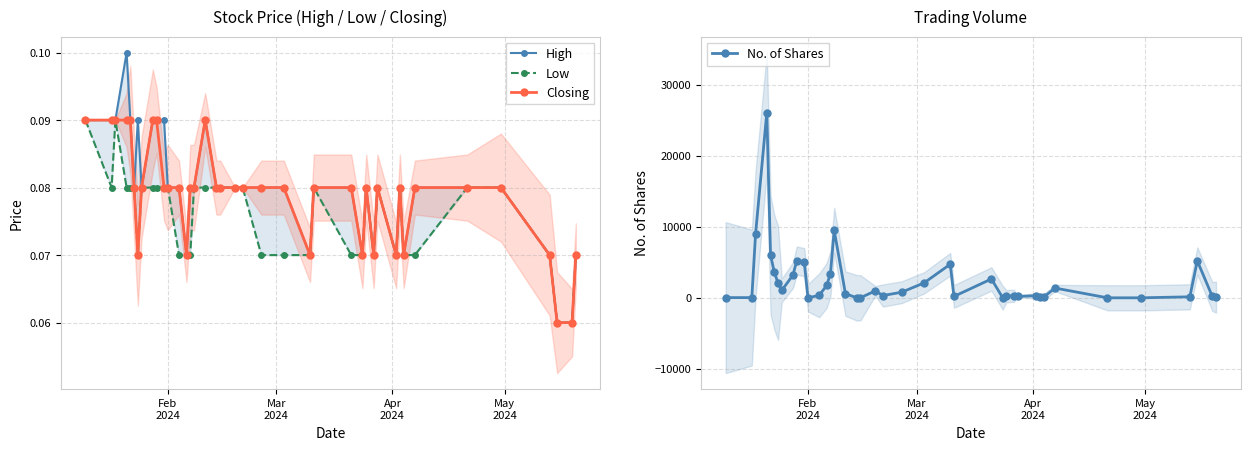

True or false: Closing has more than 0 points higher than both neighbors.

True